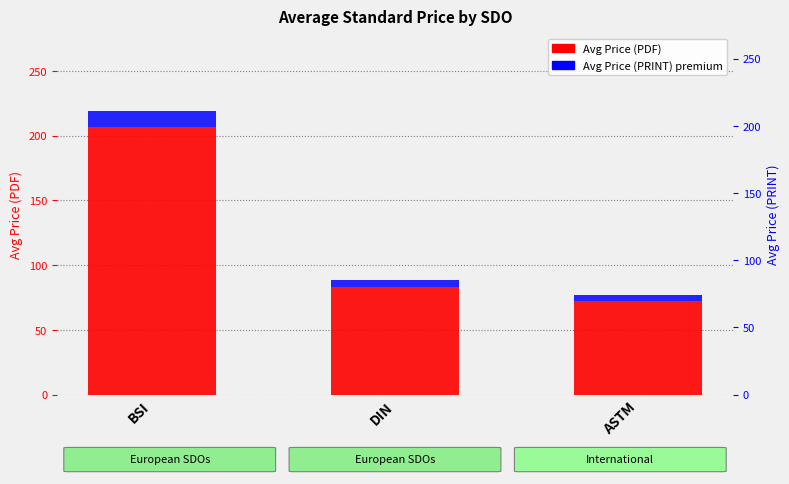

Is the value of Avg Price (PRINT) premium at BSI greater than the value of Avg Price (PDF) at ASTM?

No